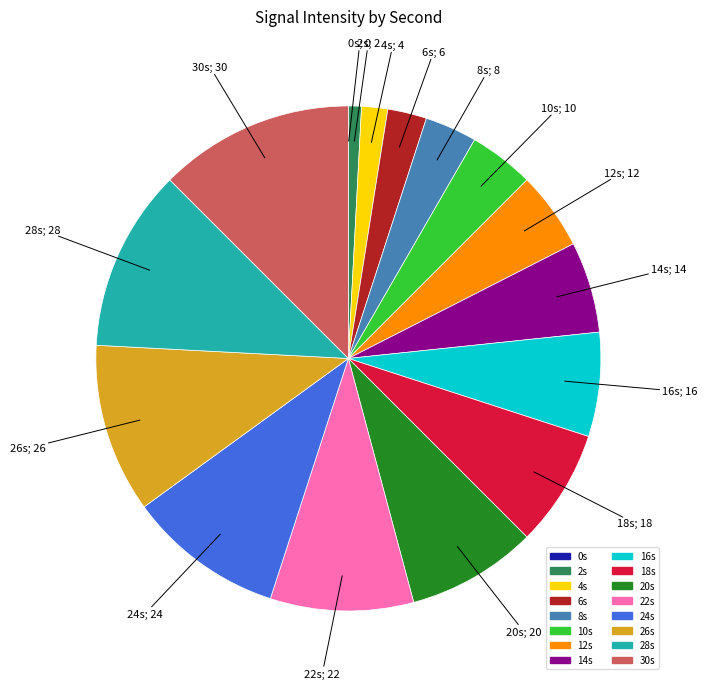

Is there any slice that represents more than half of the pie?

No